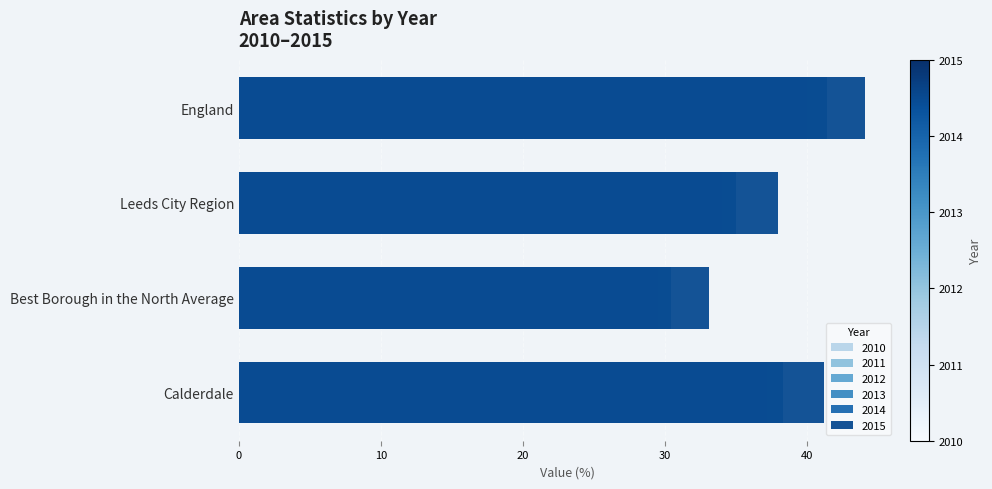

What is the label of the 3rd bar from the right?

Best Borough in the North Average